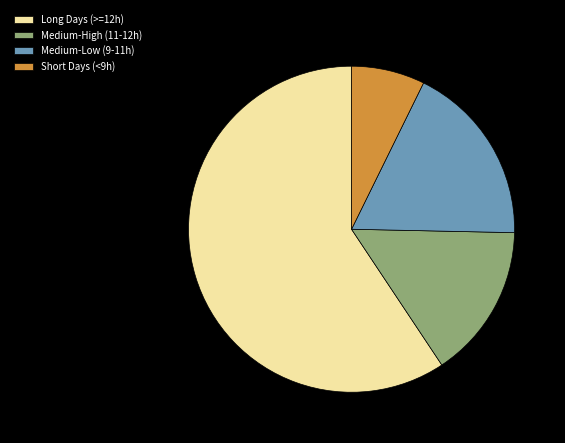

What is the ratio of the value at Medium-High (11-12h) to the value at Long Days (>=12h)?

0.3